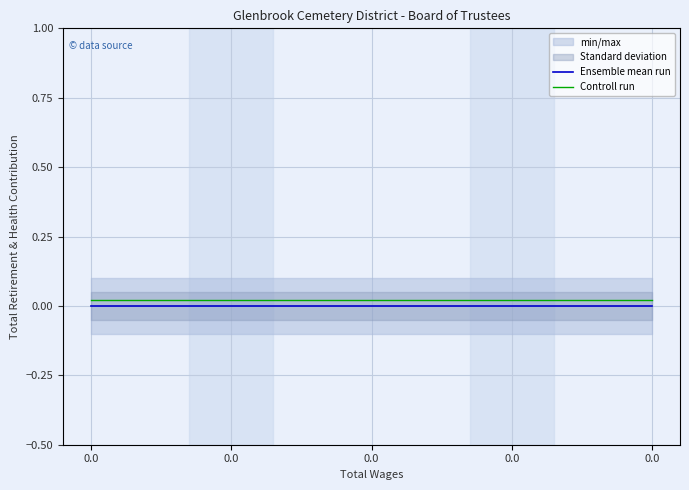

True or false: Controll run and Ensemble mean run intersect in this chart.

False